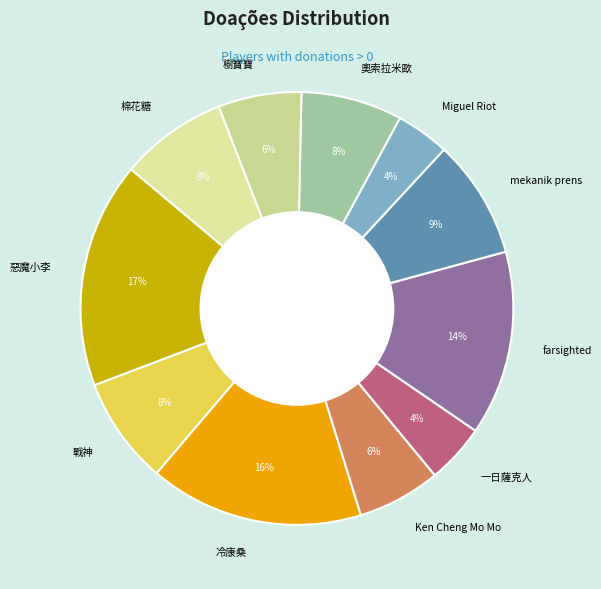

To the nearest percent, what is the combined percentage of farsighted and 冷康桑?

30%